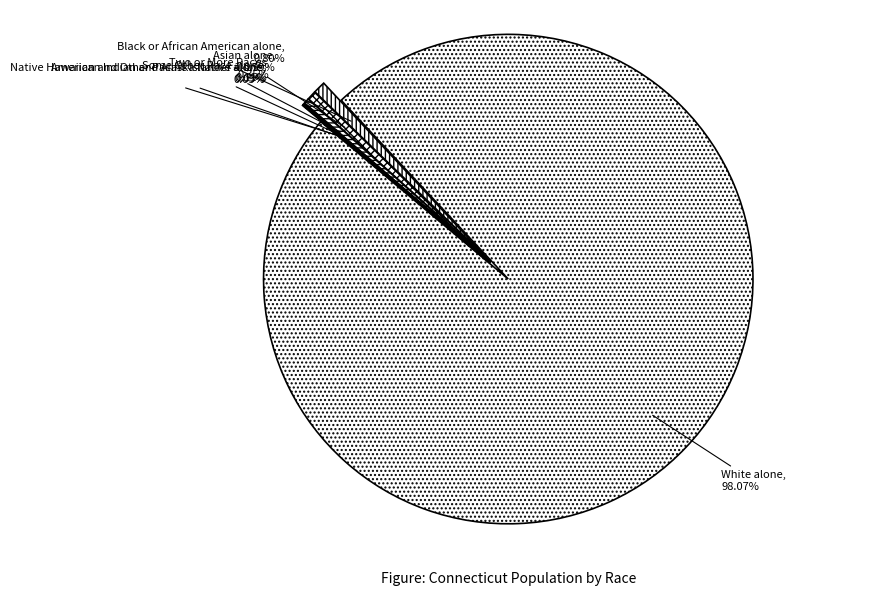

What percentage is NOT represented by White alone?

1.9%